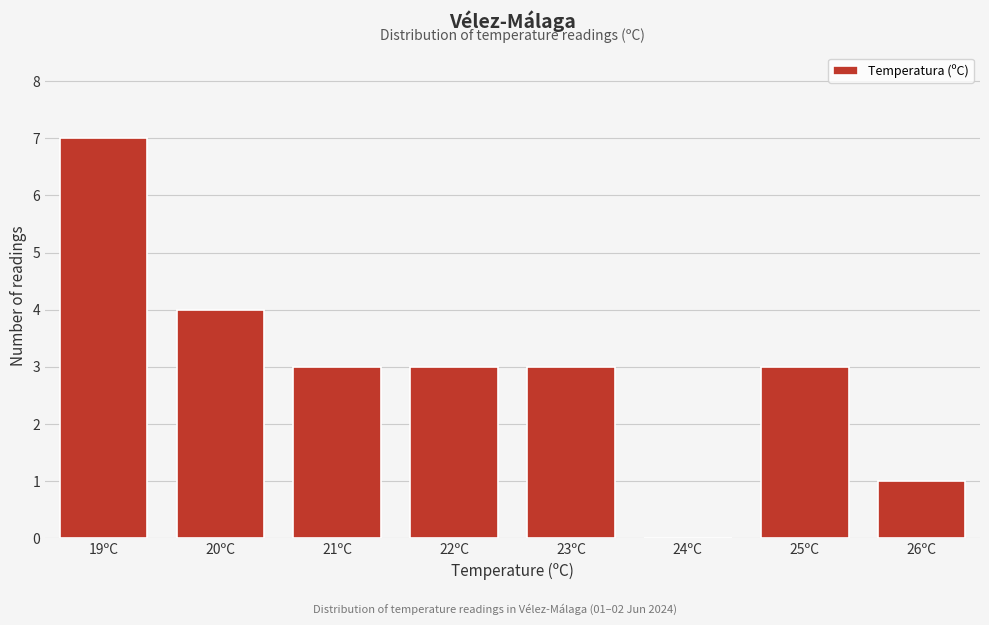

Reading left to right, extract all data points from this chart.

19ºC=7	20ºC=4	21ºC=3	22ºC=3	23ºC=3	24ºC=0	25ºC=3	26ºC=1